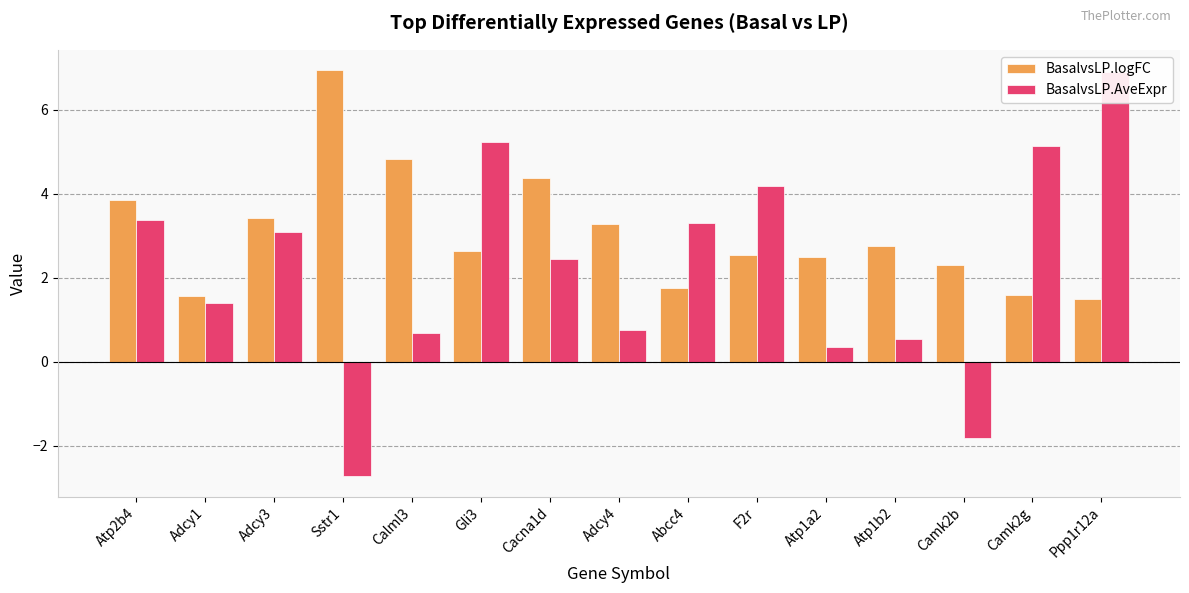

How many values in BasalvsLP.AveExpr are below zero?

2